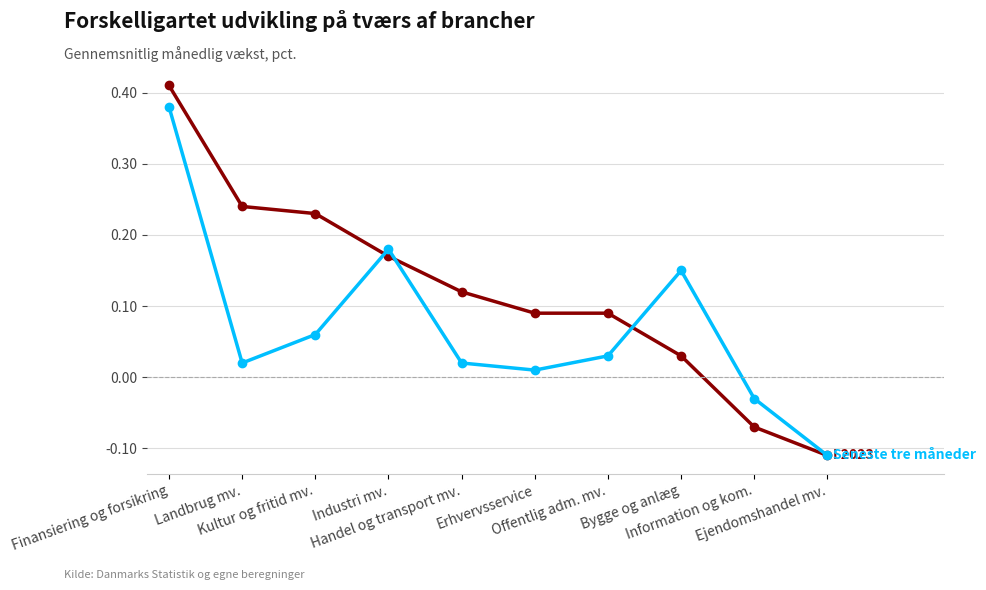

How many series are shown in this chart?

2